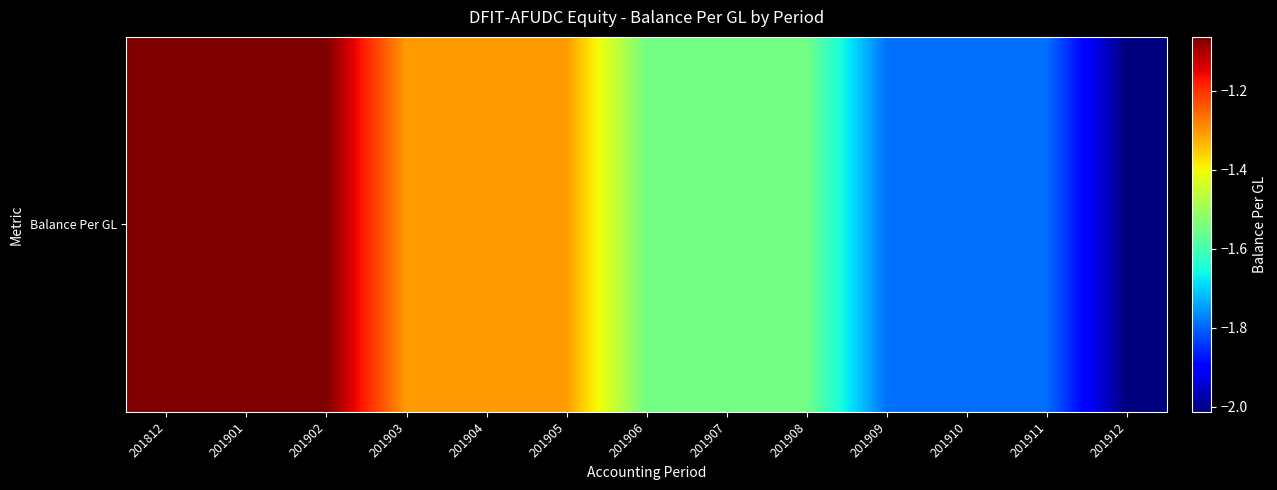

What is the sum of all values?

-19139224